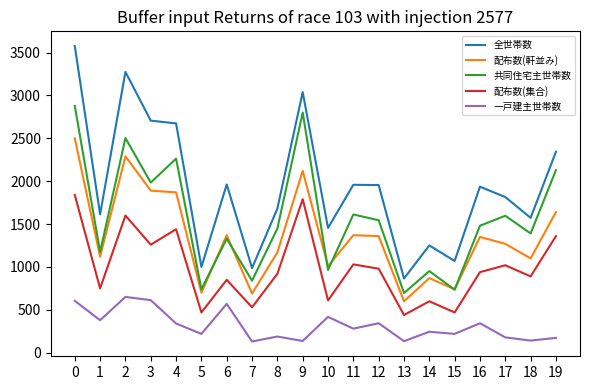

Which series has the largest total across all categories?

全世帯数